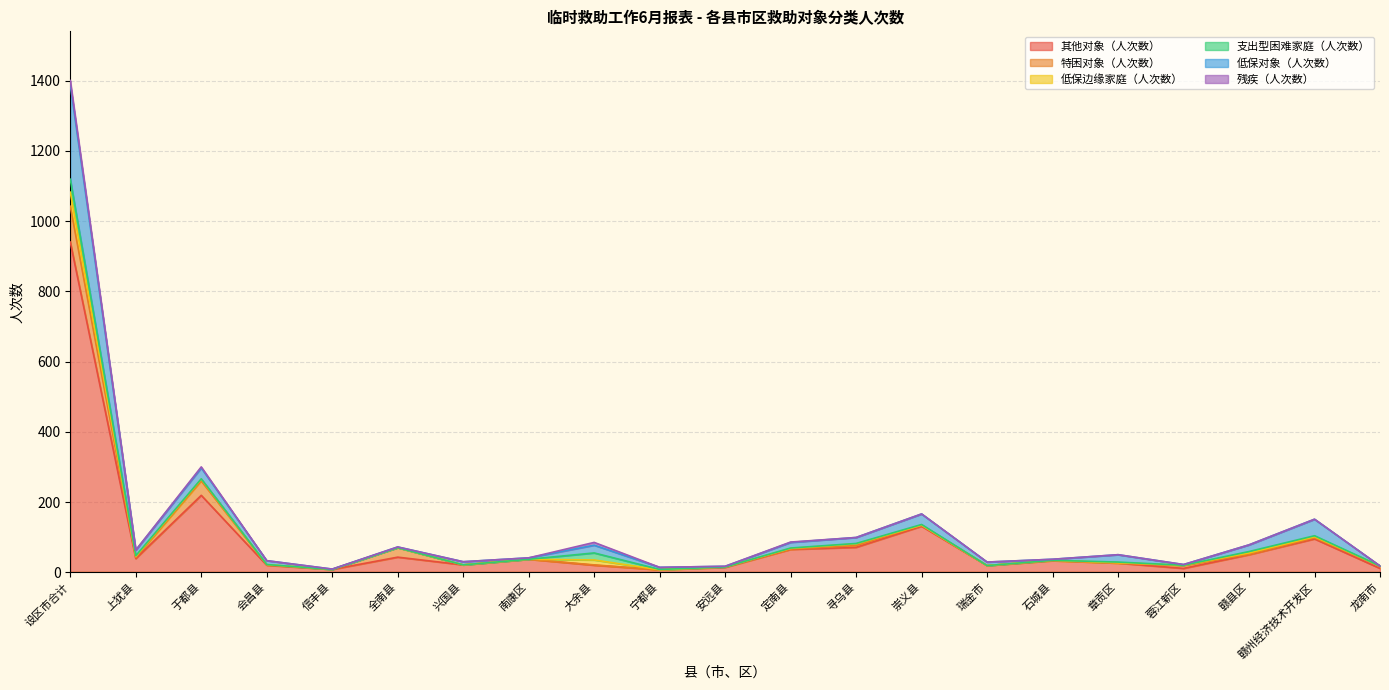

Reading left to right, transcribe all the data shown in this chart.

其他对象（人次数）: 设区市合计=940	上犹县=39	于都县=219	会昌县=20	信丰县=8	全南县=43	兴国县=21	南康区=37	大余县=20	宁都县=7	安远县=14	定南县=65	寻乌县=71	崇义县=131	瑞金市=19	石城县=33	章贡区=26	蓉江新区=11	赣县区=50	赣州经济技术开发区=95	龙南市=11
特困对象（人次数）: 设区市合计=102	上犹县=3	于都县=41	会昌县=1	信丰县=0	全南县=27	兴国县=0	南康区=0	大余县=1	宁都县=0	安远县=1	定南县=1	寻乌县=5	崇义县=3	瑞金市=0	石城县=0	章贡区=0	蓉江新区=8	赣县区=1	赣州经济技术开发区=3	龙南市=7
低保边缘家庭（人次数）: 设区市合计=40	上犹县=3	于都县=5	会昌县=1	信丰县=0	全南县=0	兴国县=0	南康区=0	大余县=14	宁都县=0	安远县=0	定南县=2	寻乌县=5	崇义县=0	瑞金市=0	石城县=1	章贡区=1	蓉江新区=1	赣县区=4	赣州经济技术开发区=3	龙南市=0
支出型困难家庭（人次数）: 设区市合计=37	上犹县=2	于都县=1	会昌县=0	信丰县=0	全南县=0	兴国县=0	南康区=0	大余县=20	宁都县=1	安远县=0	定南县=1	寻乌县=1	崇义县=2	瑞金市=0	石城县=0	章贡区=2	蓉江新区=0	赣县区=4	赣州经济技术开发区=3	龙南市=0
低保对象（人次数）: 设区市合计=269	上犹县=16	于都县=31	会昌县=11	信丰县=1	全南县=2	兴国县=9	南康区=4	大余县=22	宁都县=6	安远县=2	定南县=16	寻乌县=17	崇义县=30	瑞金市=10	石城县=3	章贡区=21	蓉江新区=2	赣县区=19	赣州经济技术开发区=47	龙南市=0
残疾（人次数）: 设区市合计=12	上犹县=0	于都县=3	会昌县=0	信丰县=0	全南县=0	兴国县=0	南康区=0	大余县=8	宁都县=0	安远县=0	定南县=1	寻乌县=0	崇义县=0	瑞金市=0	石城县=0	章贡区=0	蓉江新区=0	赣县区=0	赣州经济技术开发区=0	龙南市=0